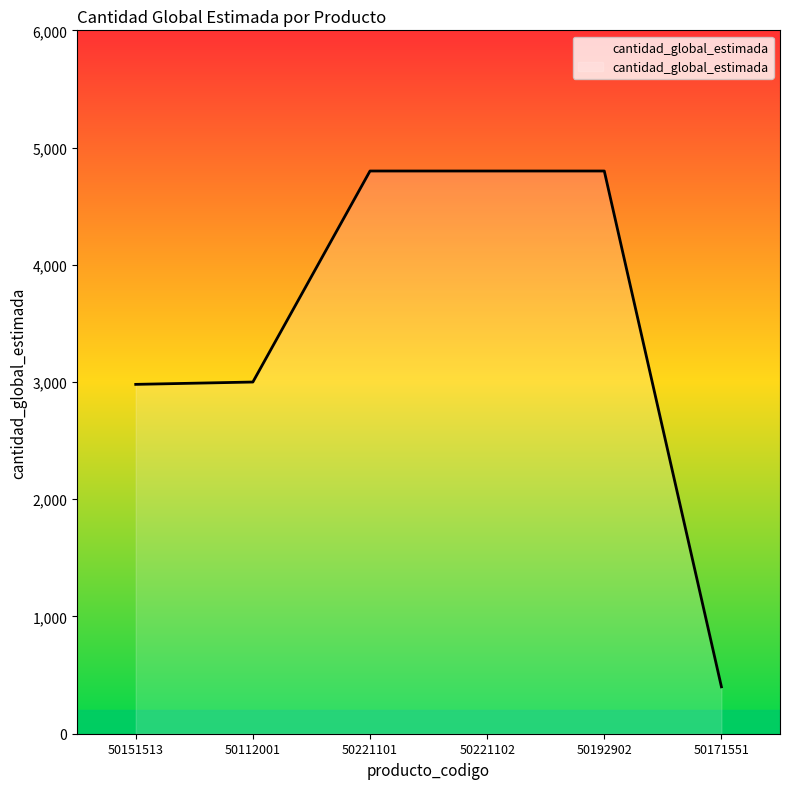

The value at 50171551 is 400. True or false?

True